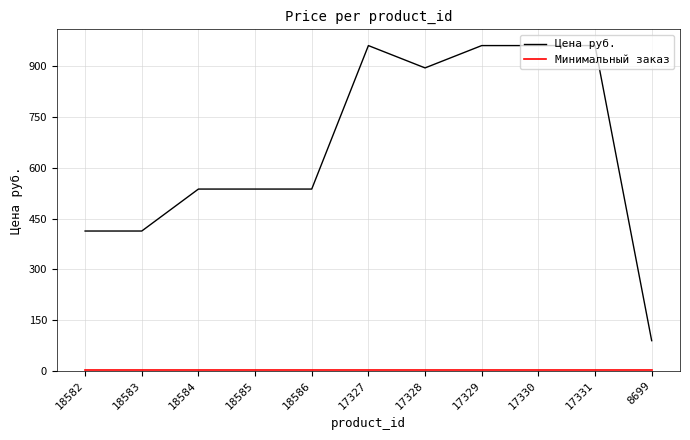

The Цена руб. series shows 387 at 17329. True or false?

False